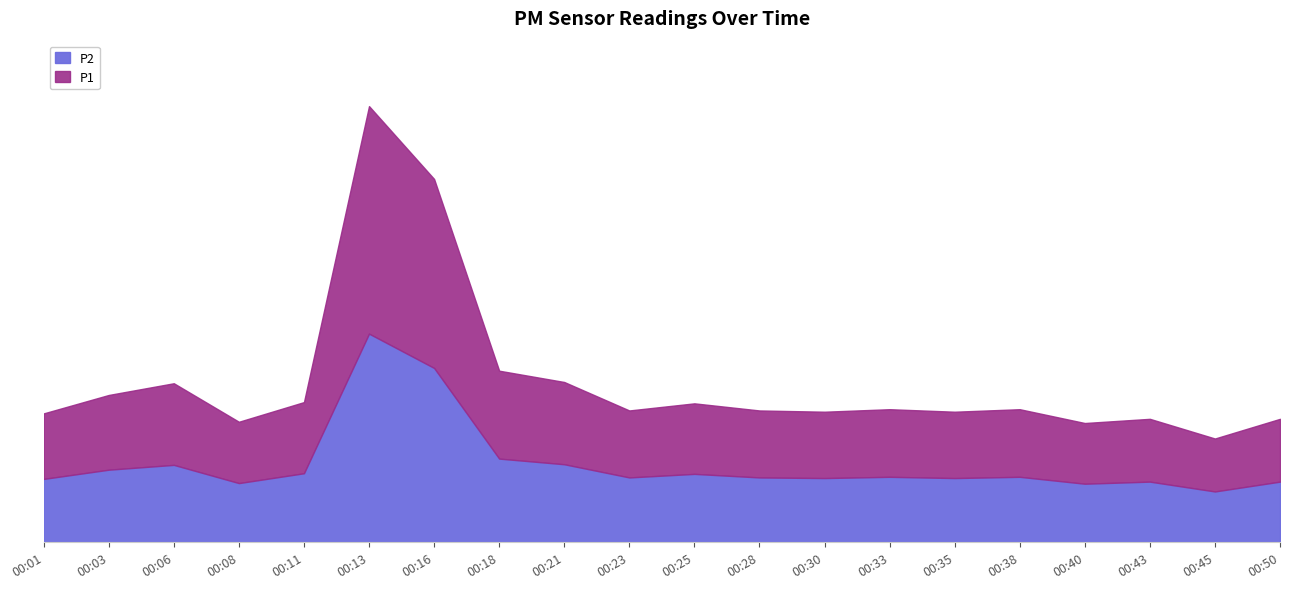

How many data points in P1 are above 3?

15